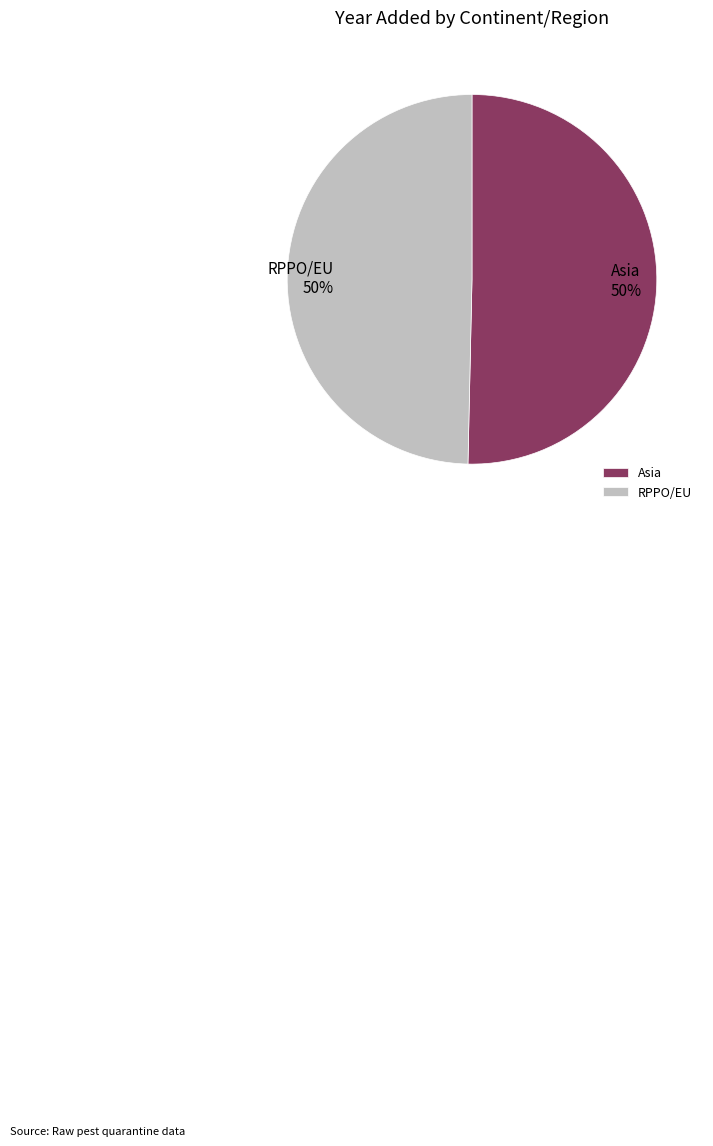

True or false: Asia accounts for 43% of the total.

False